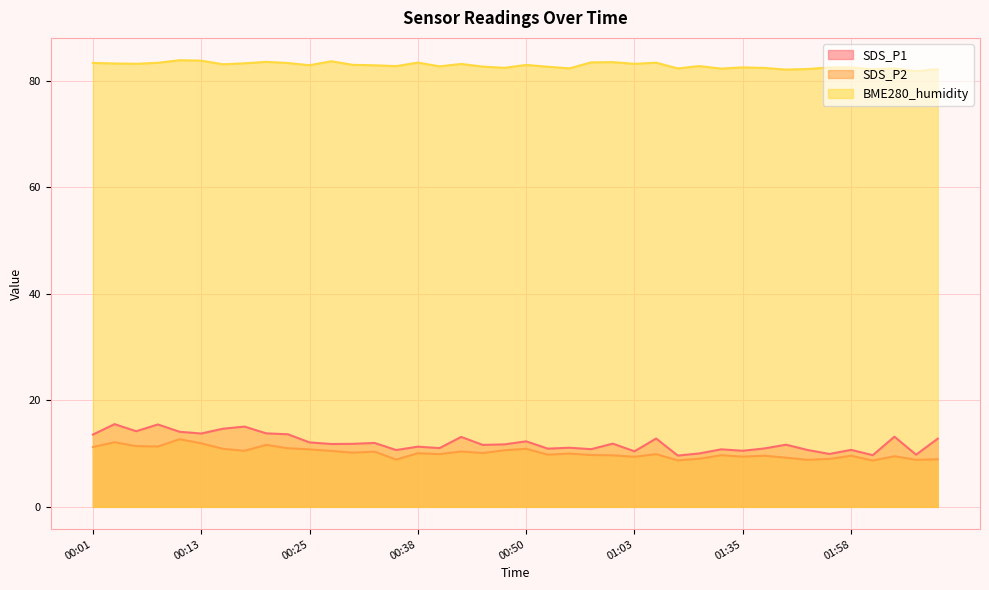

True or false: BME280_humidity has more than 1 points higher than both neighbors.

True